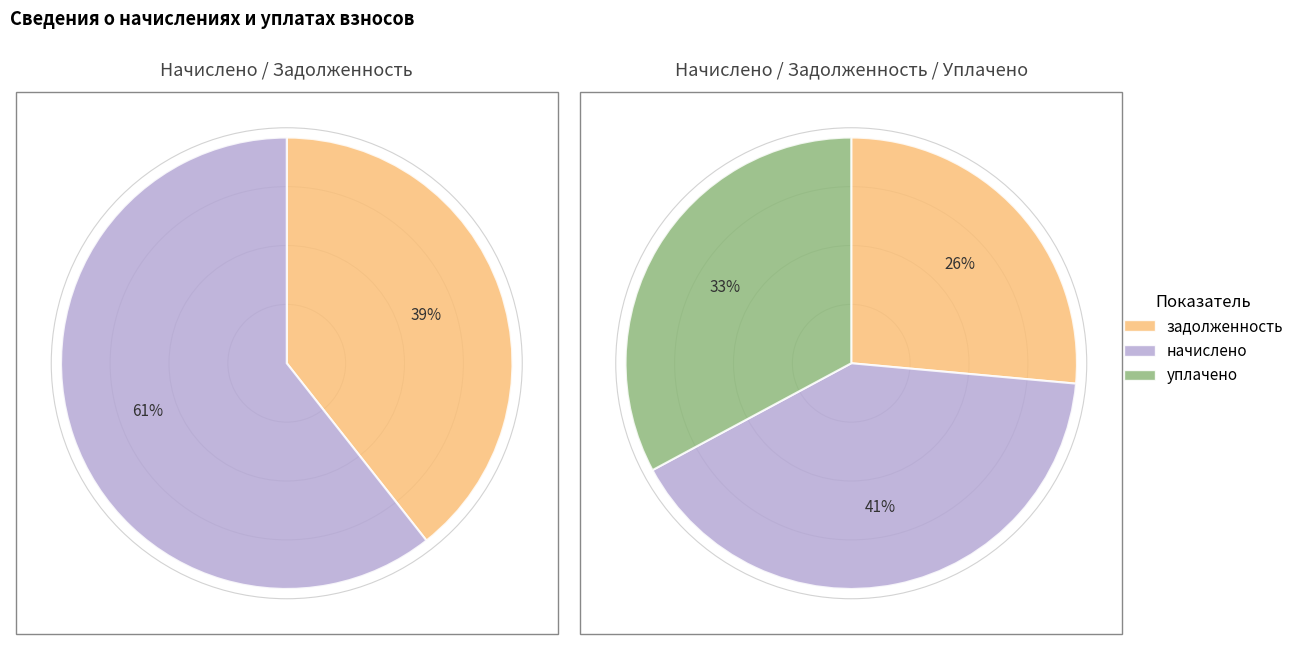

Is there any slice that represents more than half of the pie?

No